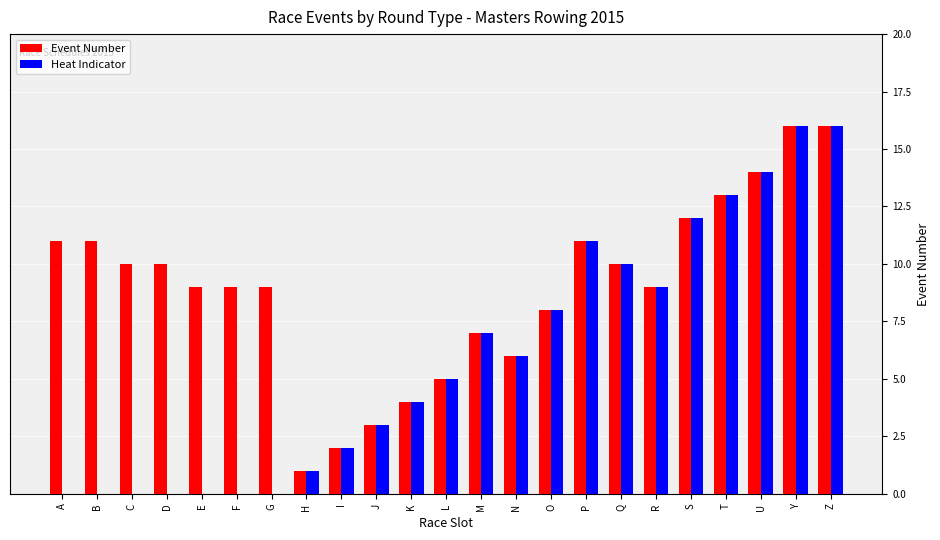

Between A and S, which series saw the biggest shift?

Heat Indicator